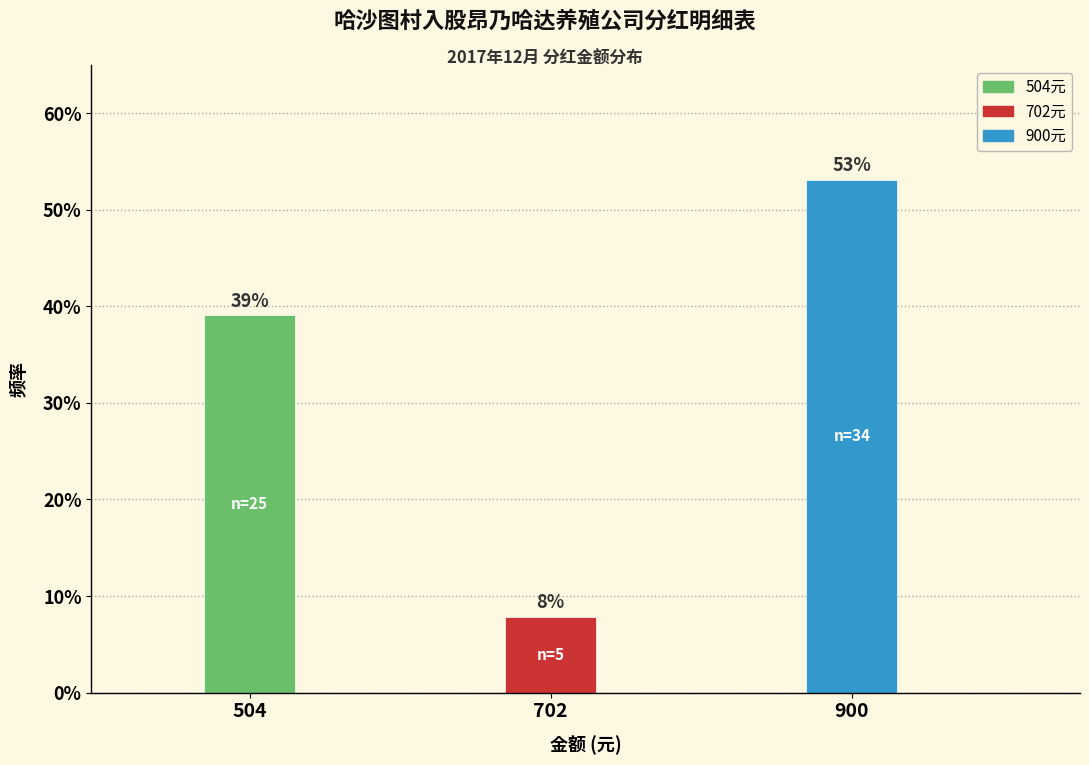

Which label corresponds to the largest value in the chart?

900